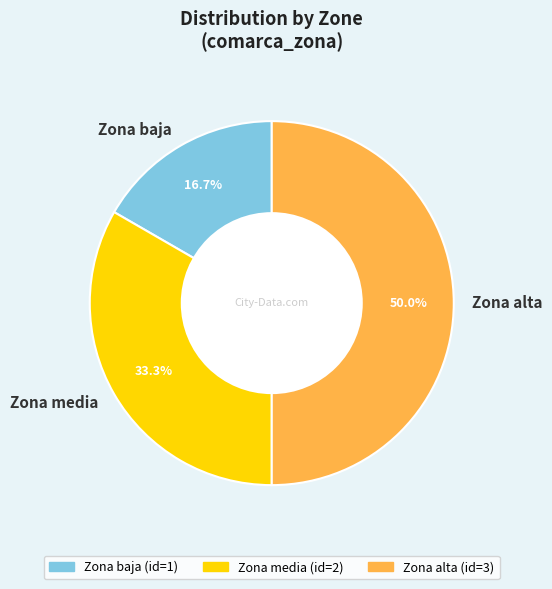

What percentage is NOT represented by Zona baja?

83.3%